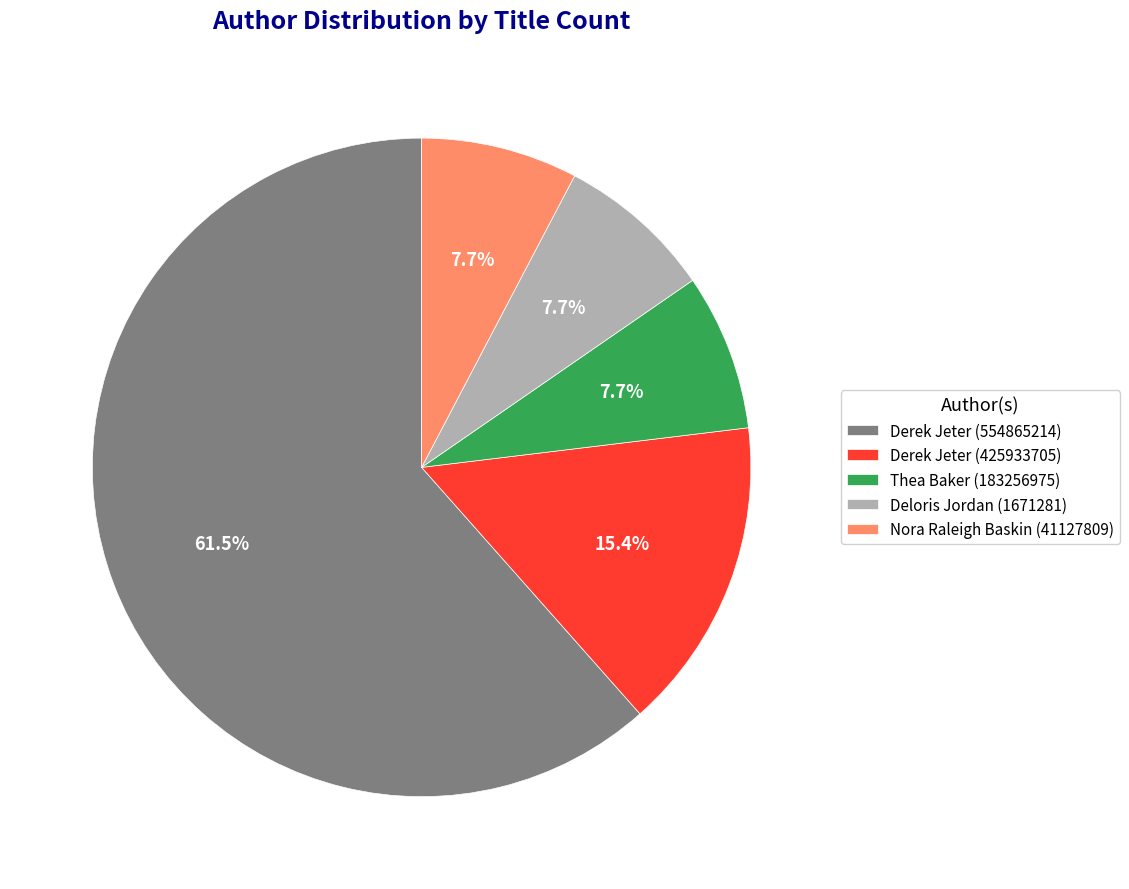

Approximately how many times larger is the value at Nora Raleigh Baskin (41127809) compared to Thea Baker (183256975)?

1.0